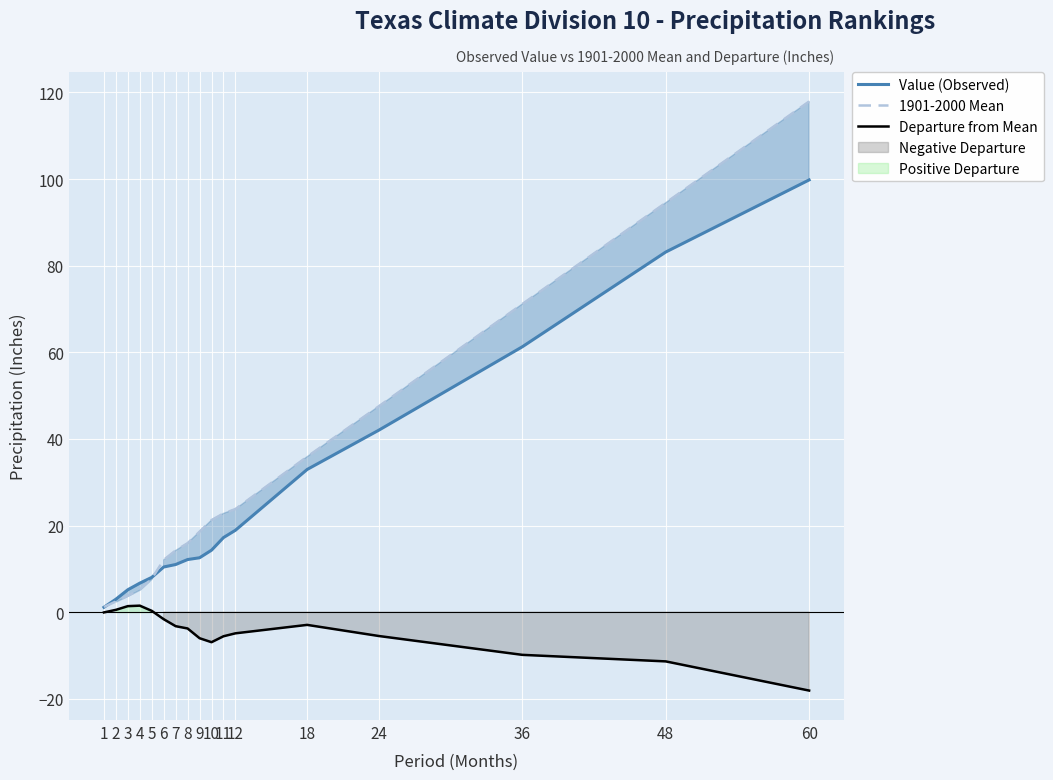

Reading right to left, what are all the values shown in this chart?

Value (Observed): 60=99.8	48=83.2	36=61.3	24=42.0	18=32.9	12=18.9	11=17.2	10=14.3	9=12.6	8=12.1	7=11.0	6=10.4	5=8.0	4=6.7	3=5.2	2=3.0	1=1.1
1901-2000 Mean: 60=117.9	48=94.5	36=71.1	24=47.5	18=35.9	12=23.8	11=22.8	10=21.2	9=18.6	8=15.9	7=14.2	6=12.1	5=7.7	4=5.2	3=3.8	2=2.5	1=1.2
Departure from Mean: 60=-18.1	48=-11.4	36=-9.9	24=-5.5	18=-3.0	12=-4.9	11=-5.6	10=-7.0	9=-6.0	8=-3.8	7=-3.2	6=-1.6	5=0.3	4=1.5	3=1.4	2=0.5	1=-0.1